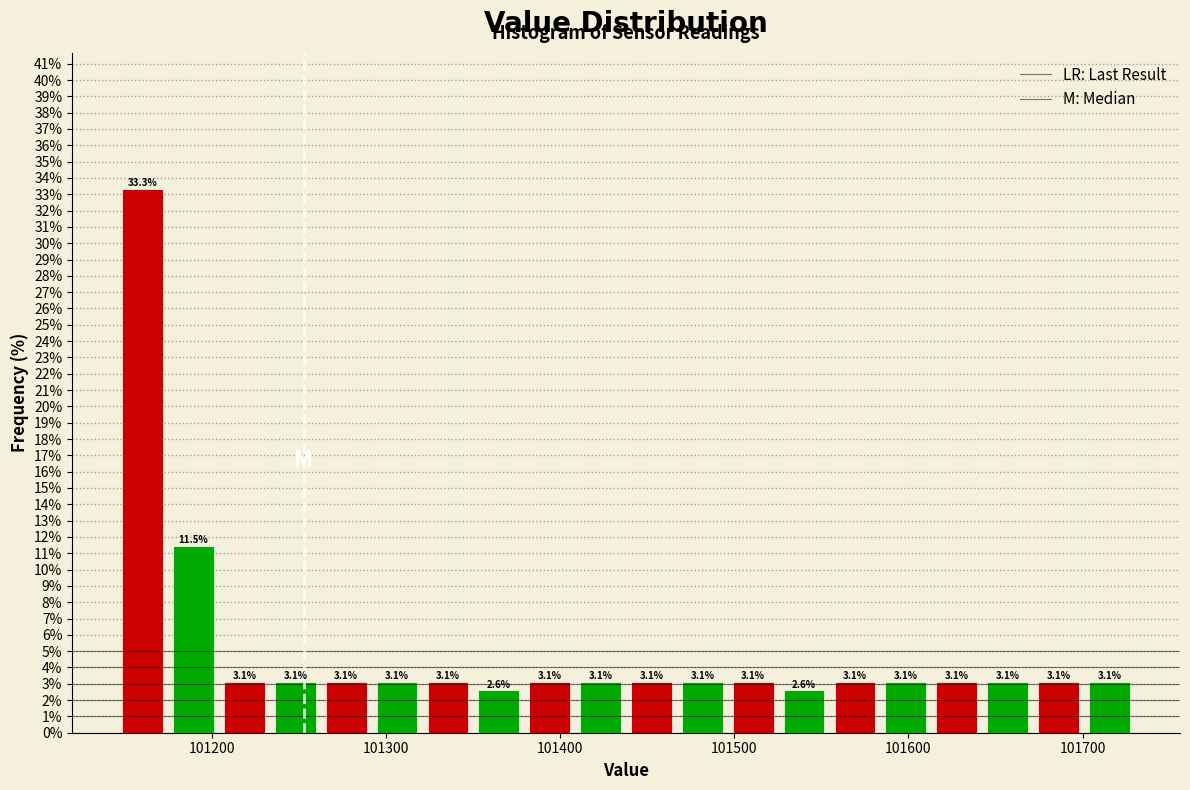

Read against the x-axis, roughly where is the centre of the tallest bar?

101160